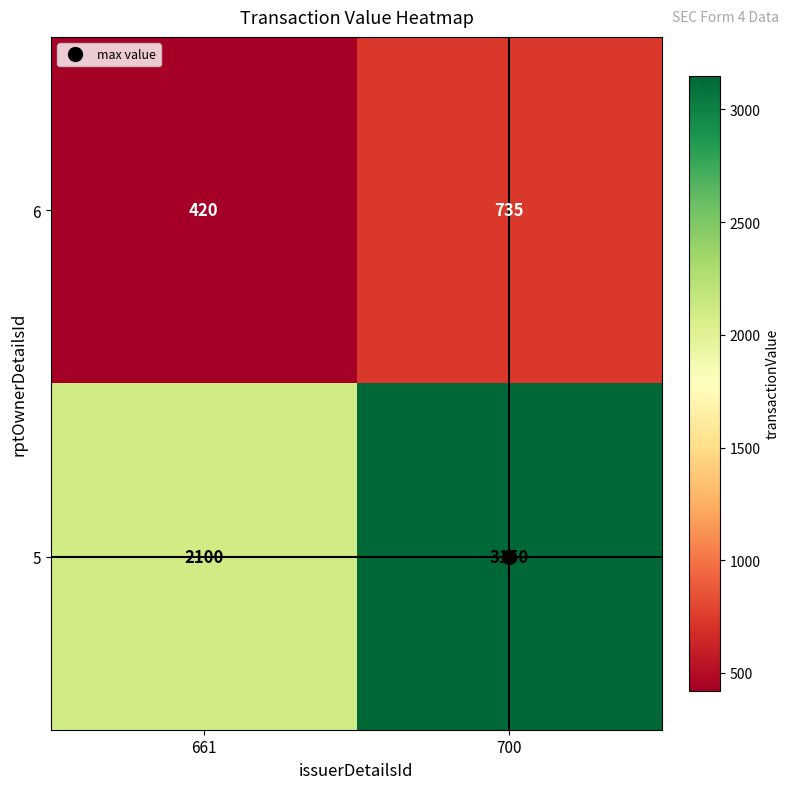

The value of 6 at 700 is 1038. True or false?

False